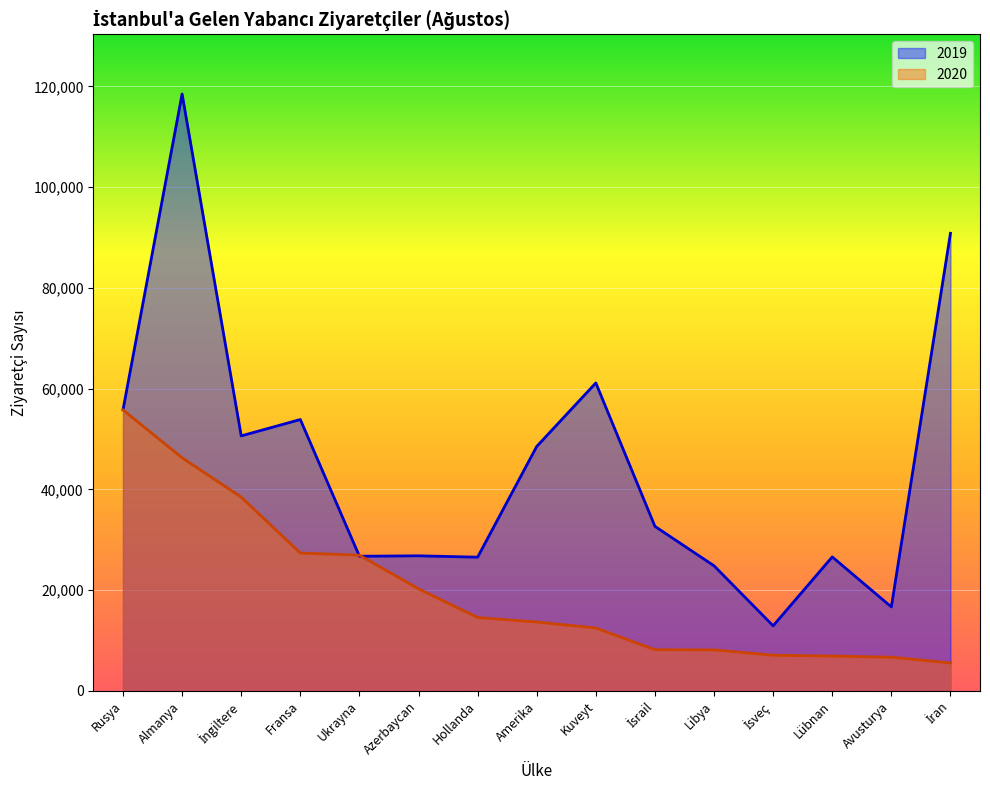

What is the label of the 9th point from the right?

Hollanda